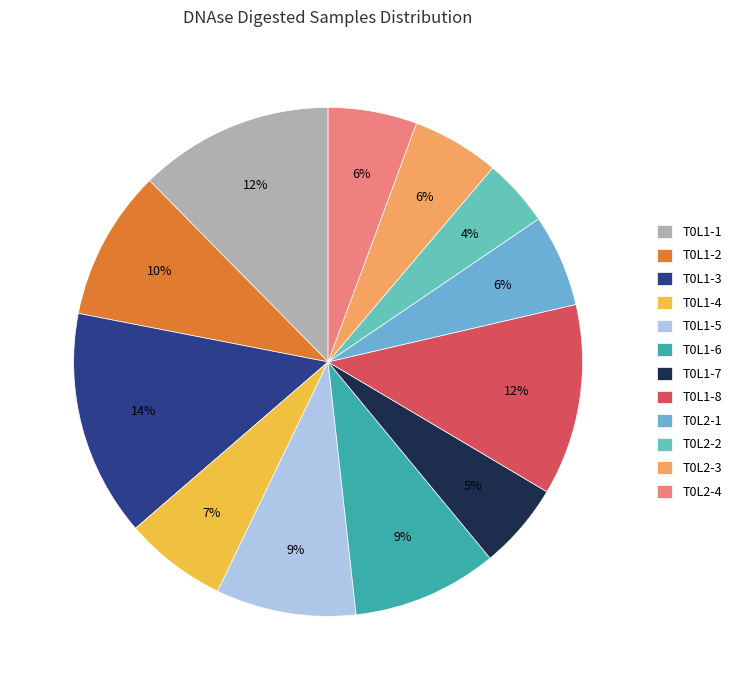

What percentage is the T0L1-5 slice, to the nearest percent?

9%